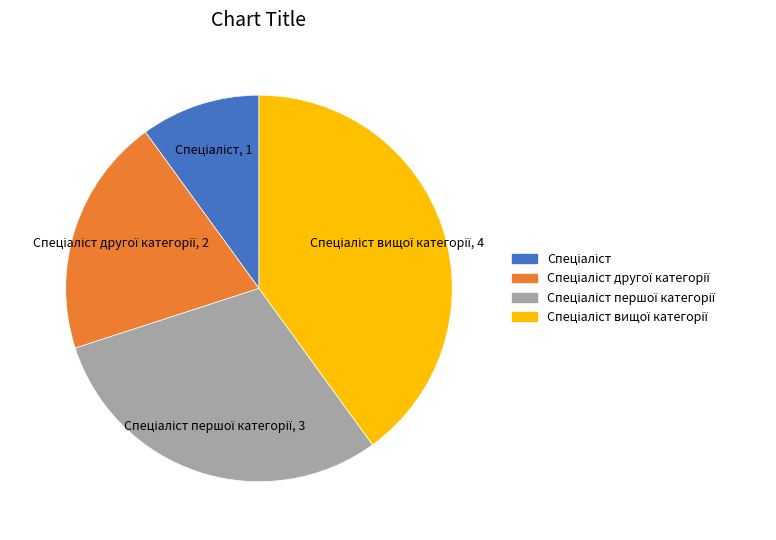

Is there a majority slice in this chart?

No